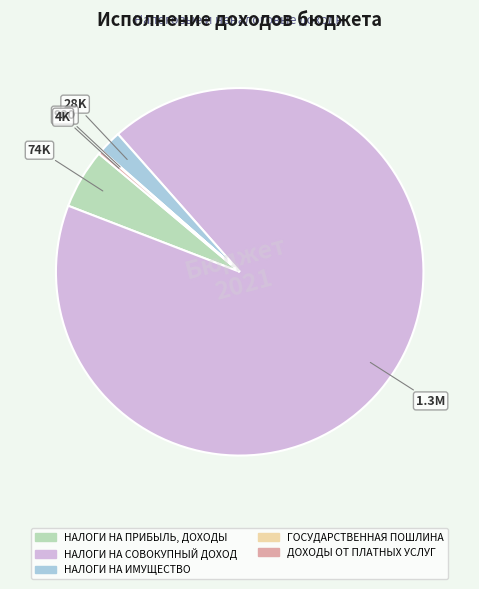

Is НАЛОГИ НА СОВОКУПНЫЙ ДОХОД the majority of the pie?

Yes